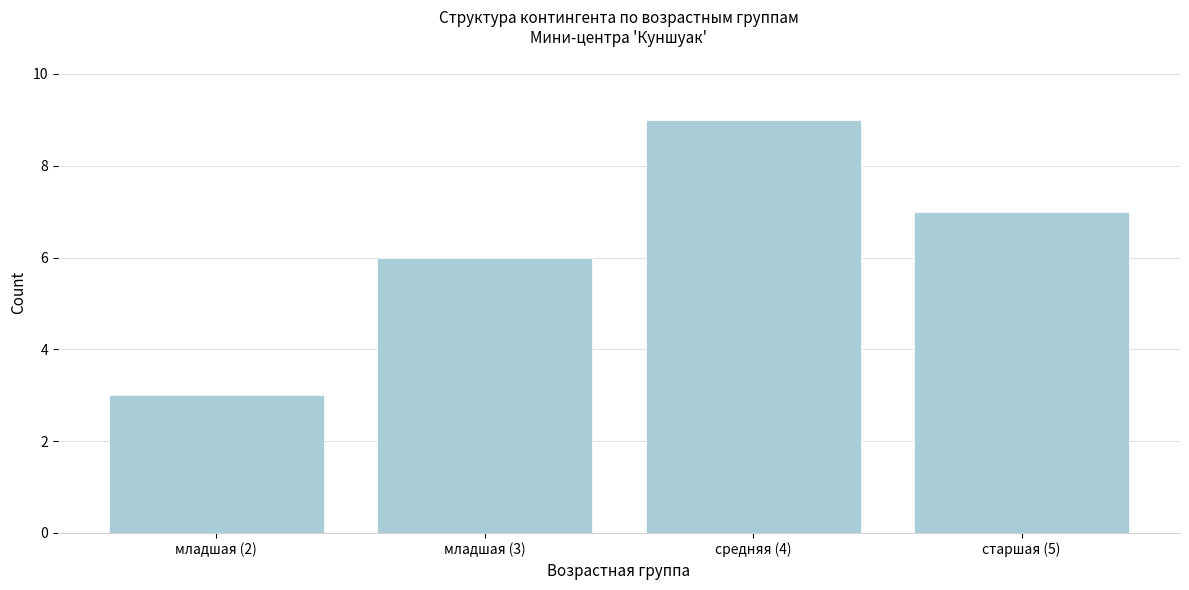

Reading left to right, what are all the values shown in this chart?

младшая (2)=3	младшая (3)=6	средняя (4)=9	старшая (5)=7